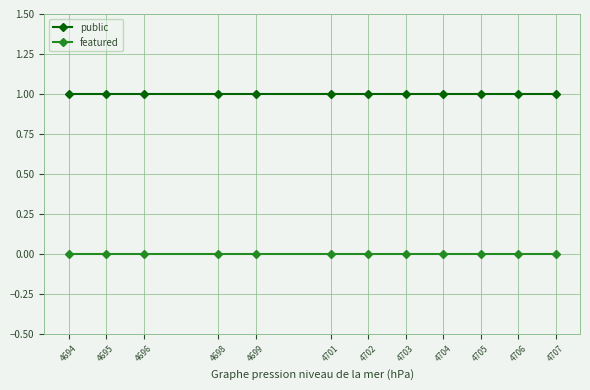

Does the chart display data point markers on the line(s)?

Yes